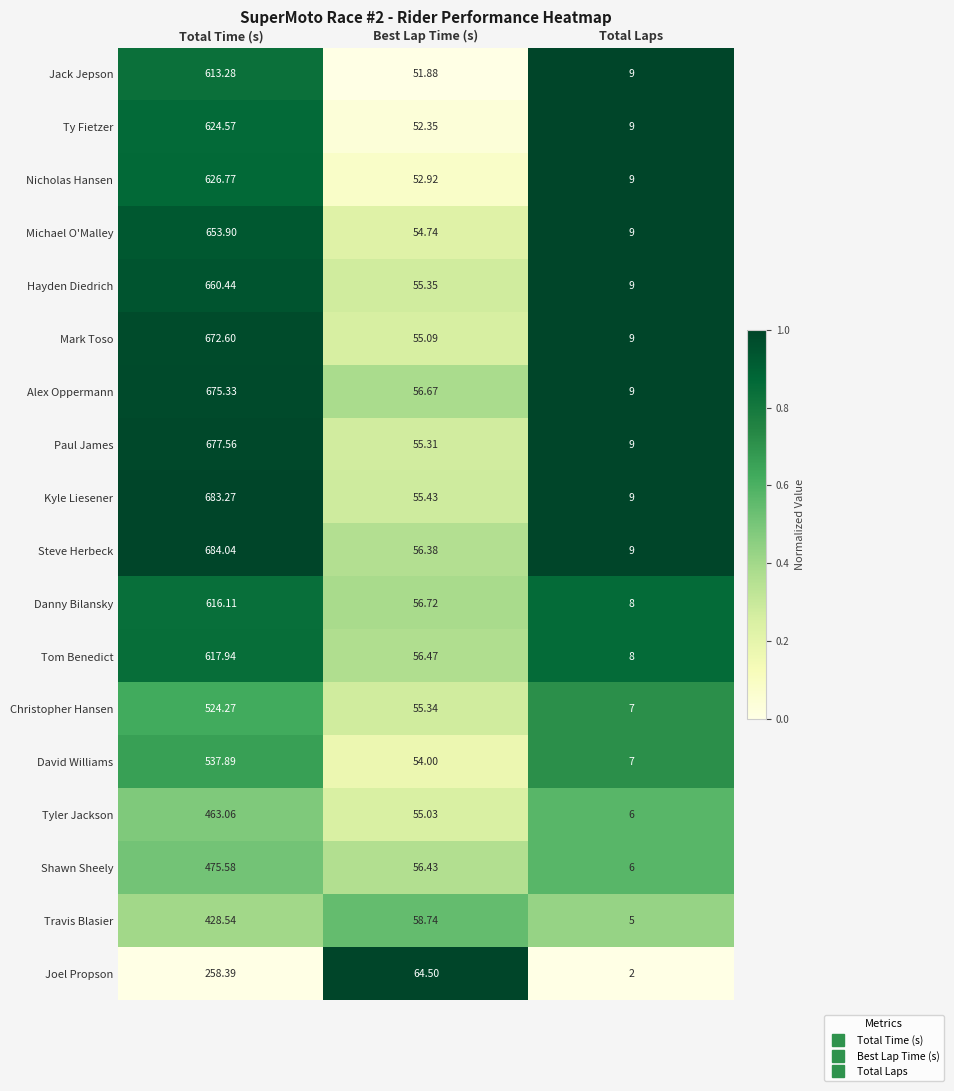

Where does the Steve Herbeck series first go above 56?

Total Time (s)